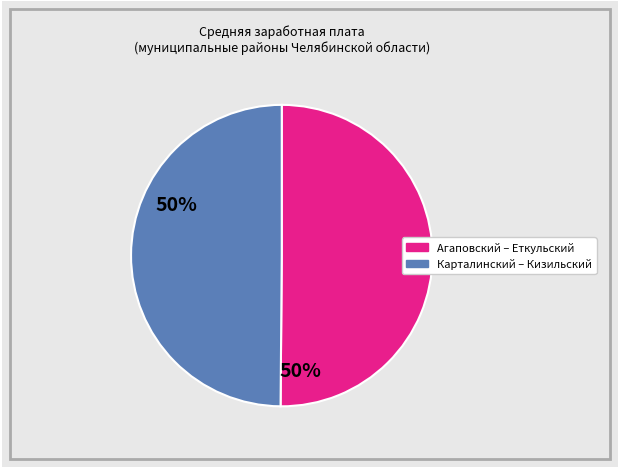

How many segments does this pie chart have?

2